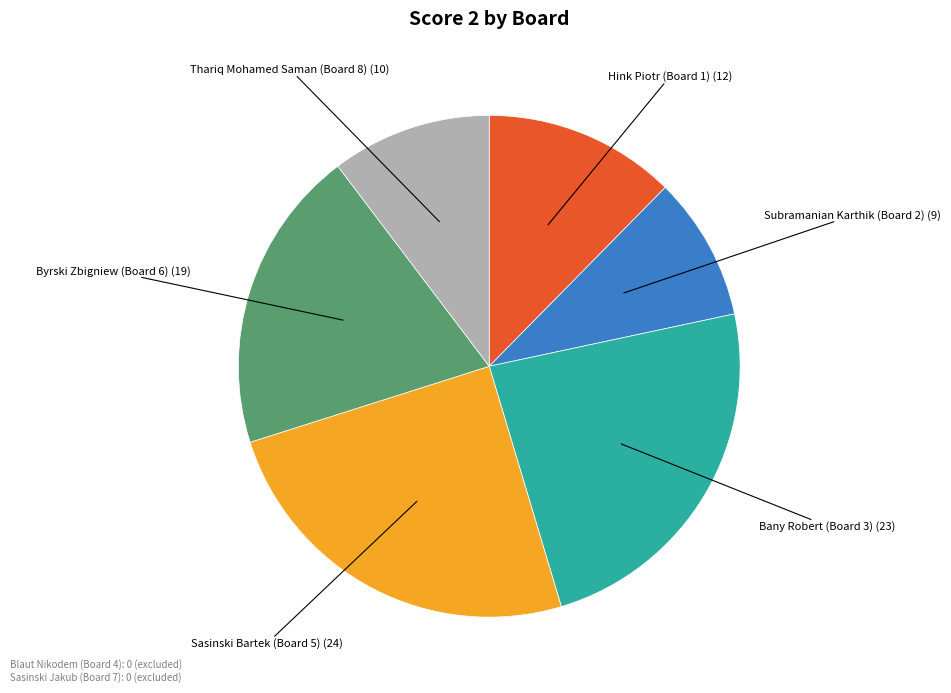

Is there a majority slice in this chart?

No